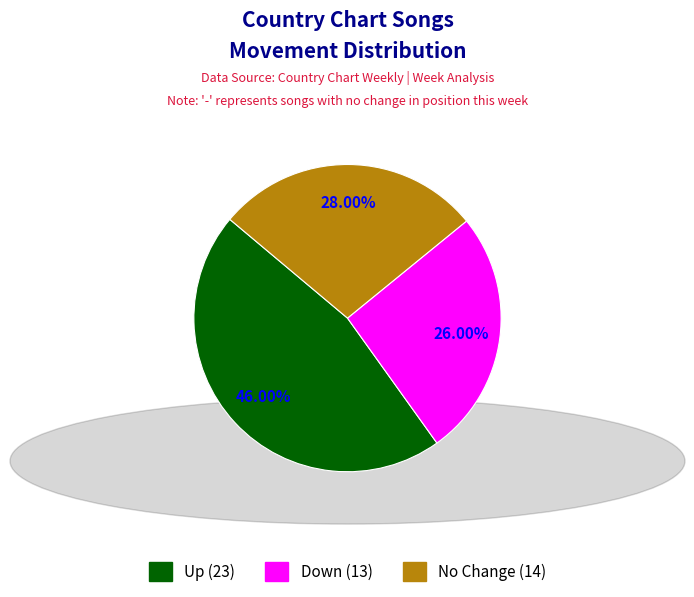

Is there a majority slice in this chart?

No